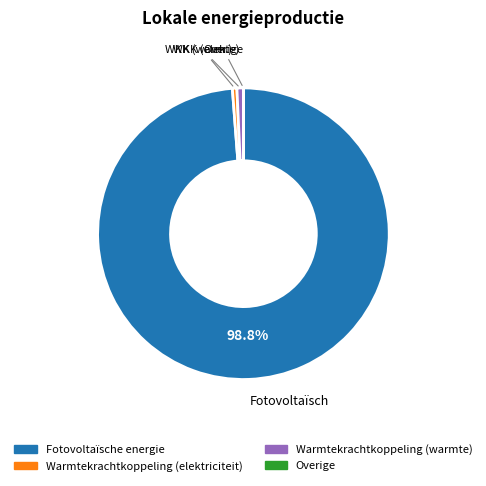

What is the largest slice in the pie chart?

Fotovoltaïsche energie